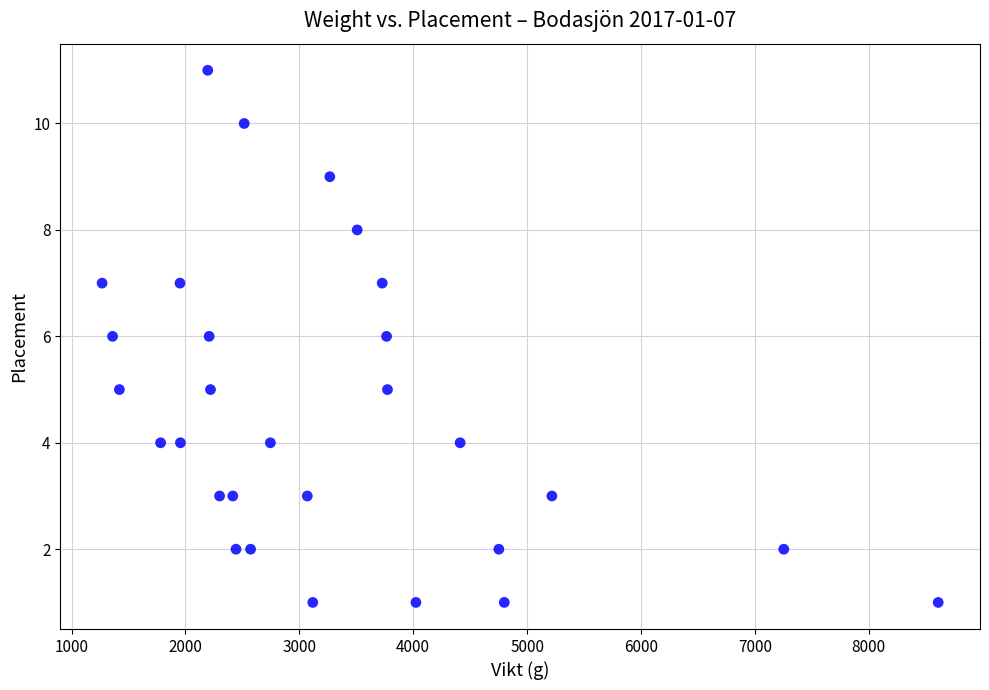

What is the range of X values (max minus min)?

7342